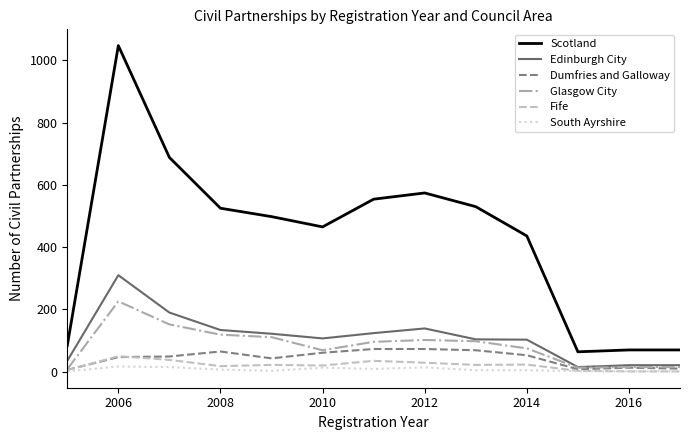

What is the greatest value displayed?

1047